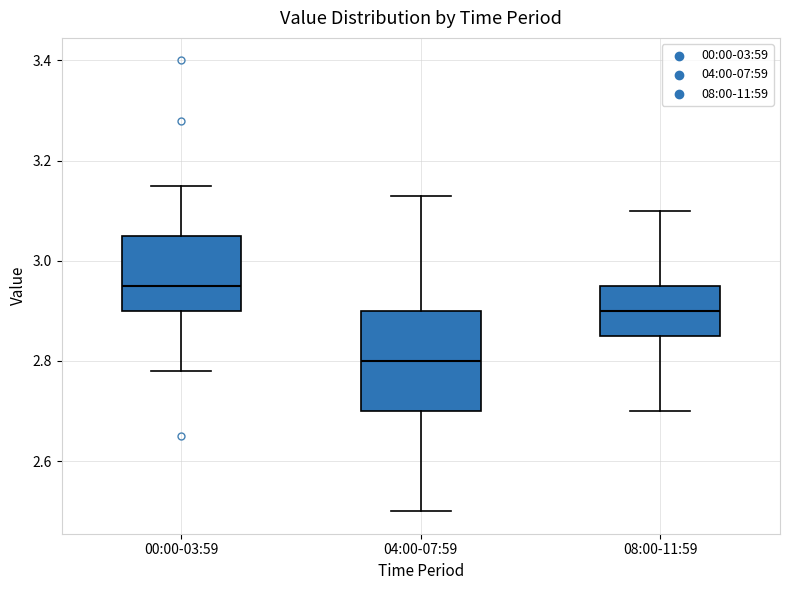

Where does the upper whisker of the box for 00:00-03:59 end on the y-axis? The values are not printed on the chart, so give them approximately, as read against the axis.

3.16